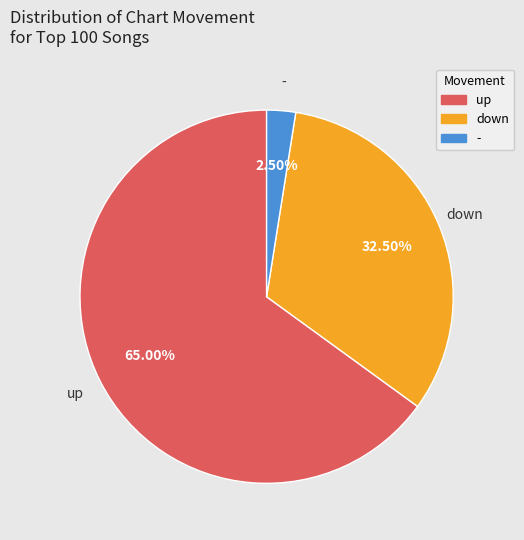

Does down represent more than half of the total?

No